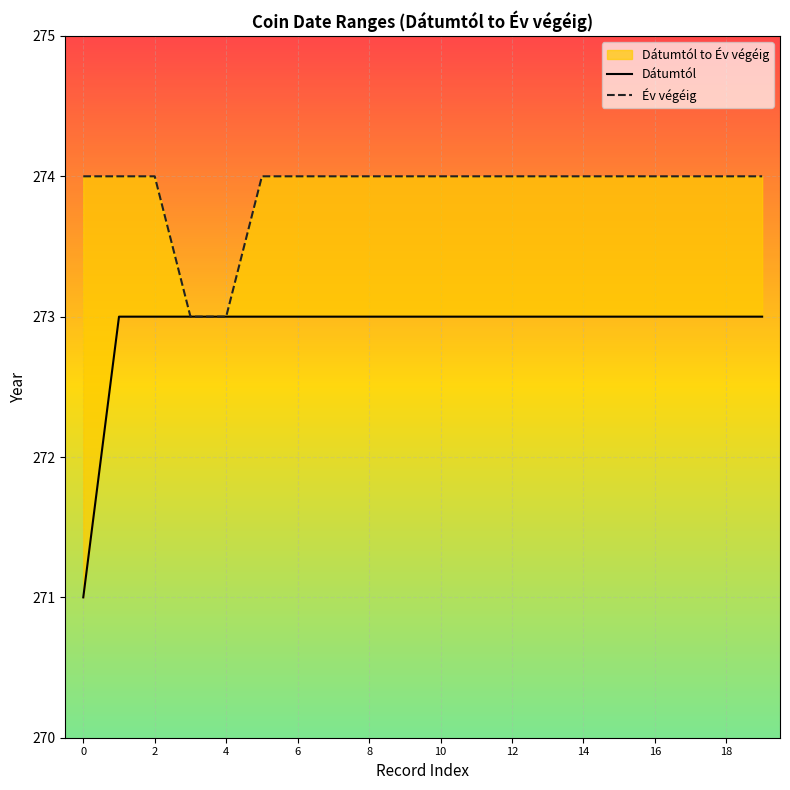

True or false: Dátumtól and Év végéig intersect in this chart.

False